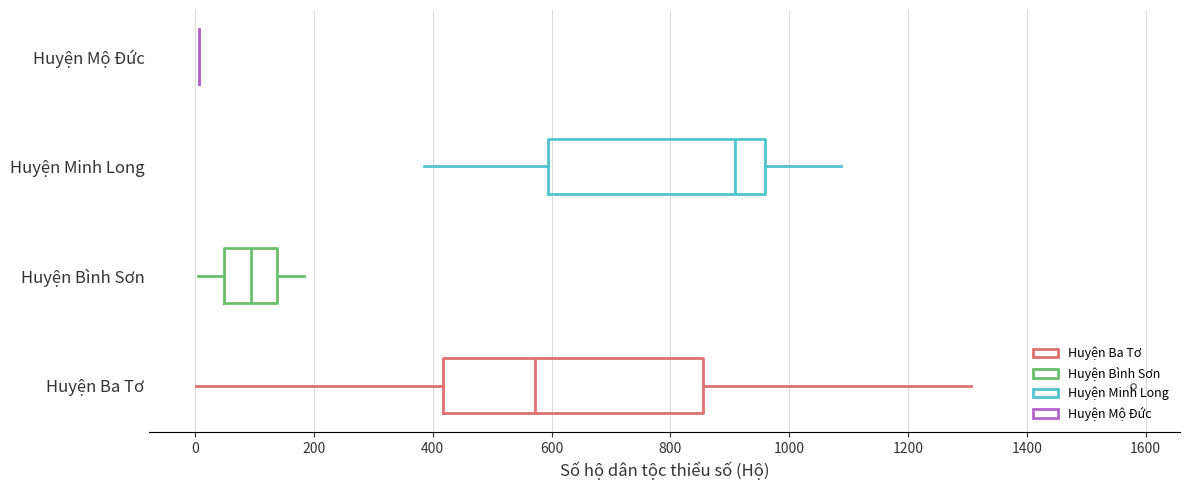

Where is the left edge of the box for Huyện Ba Tơ on the x-axis? The values are not printed on the chart, so give them approximately, as read against the axis.

420